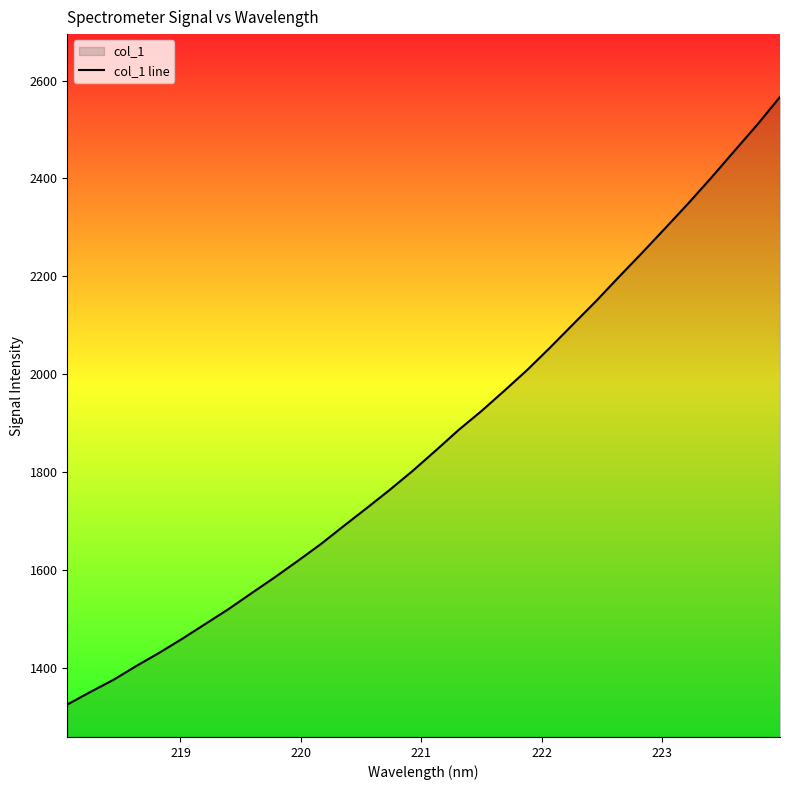

What is the difference between the maximum and minimum values?

1241.6